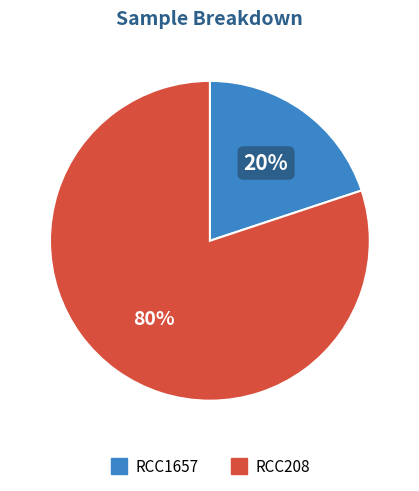

Combined, do RCC208 and RCC1657 account for over 50%?

Yes